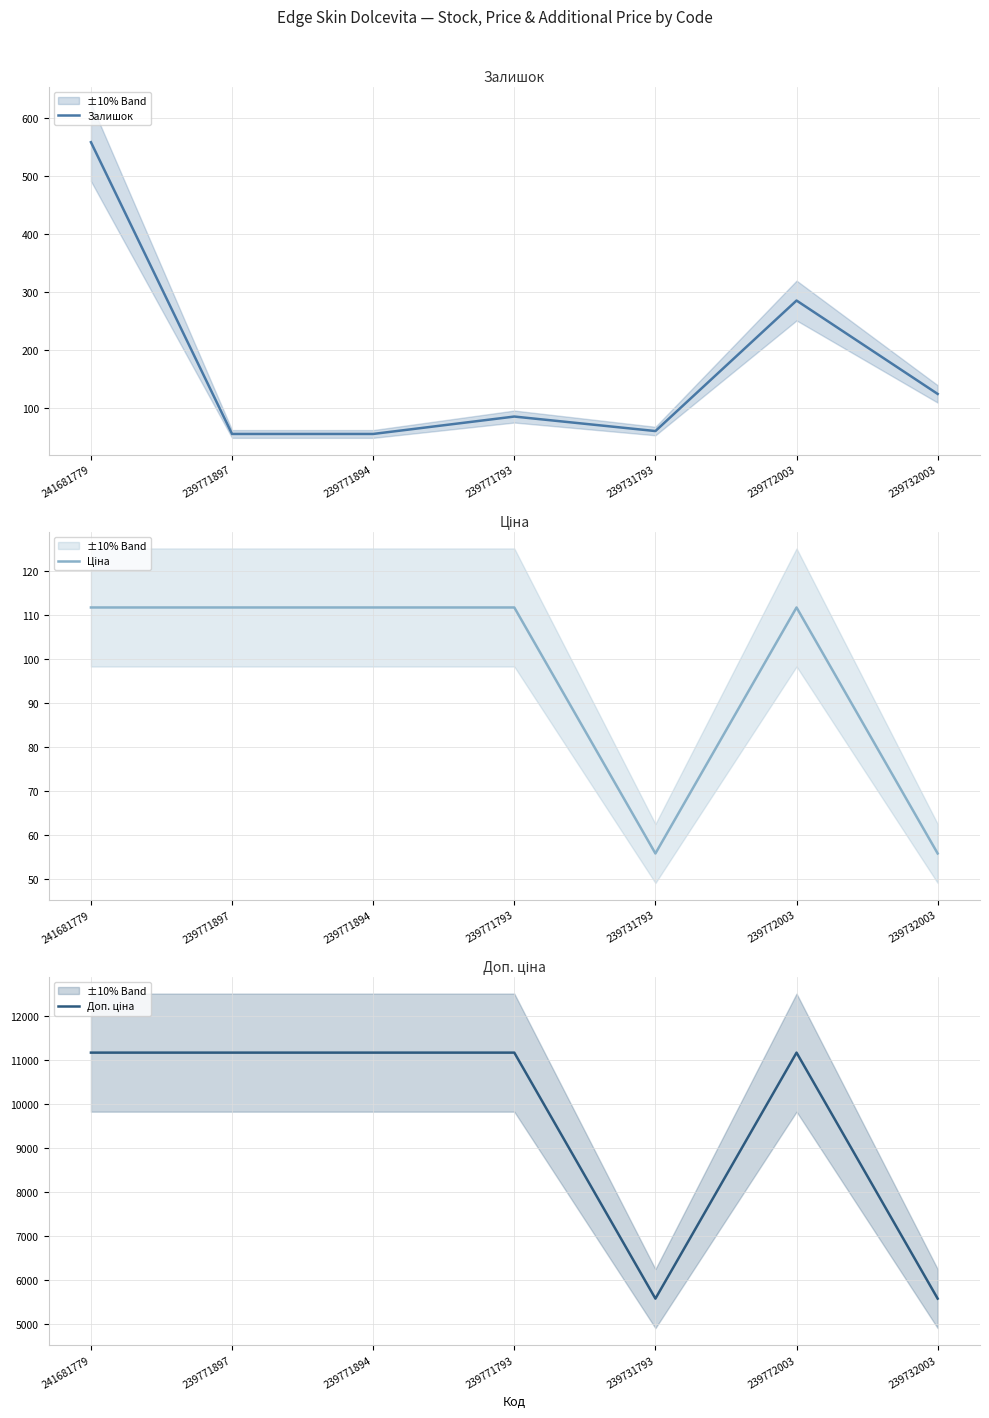

What are all the series names shown in the legend?

Залишок, Ціна, Доп. ціна